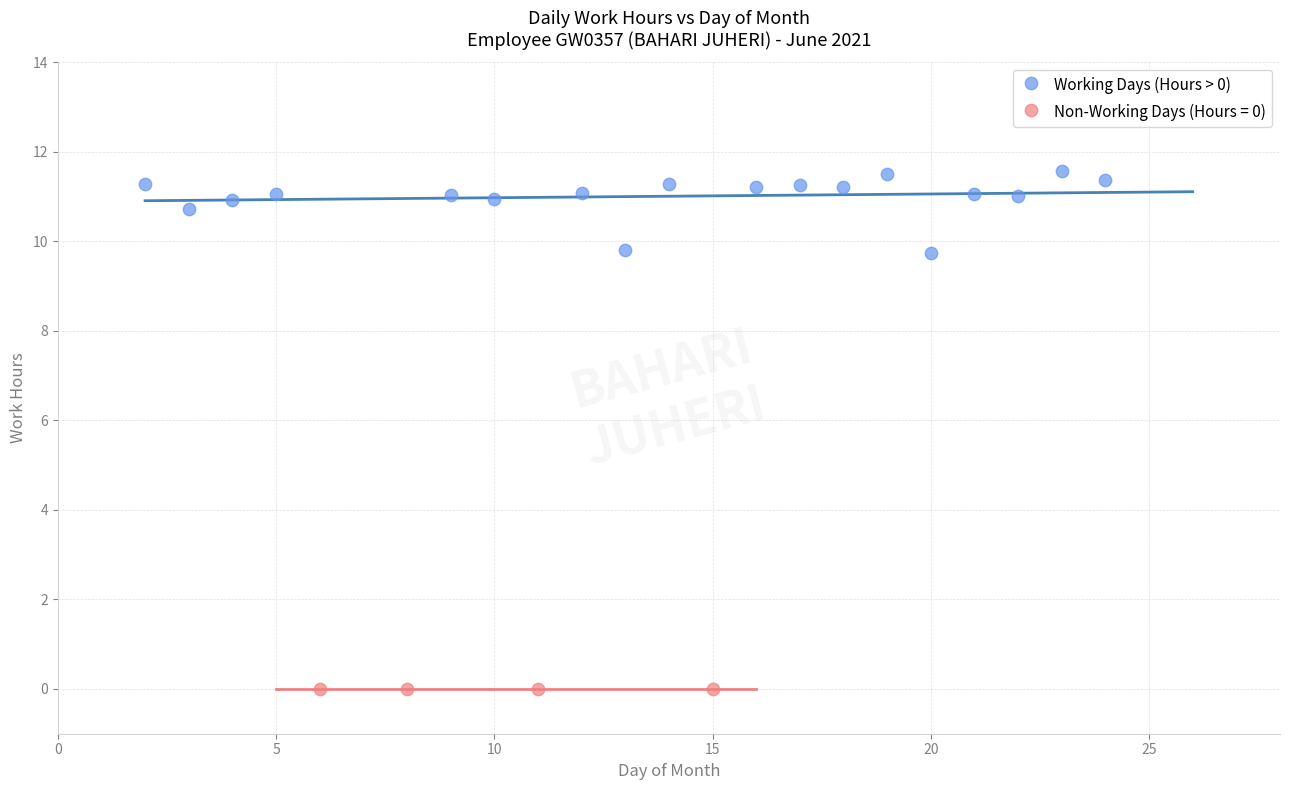

Which series contains the lowest Y value?

Non-Working Days (Hours = 0)